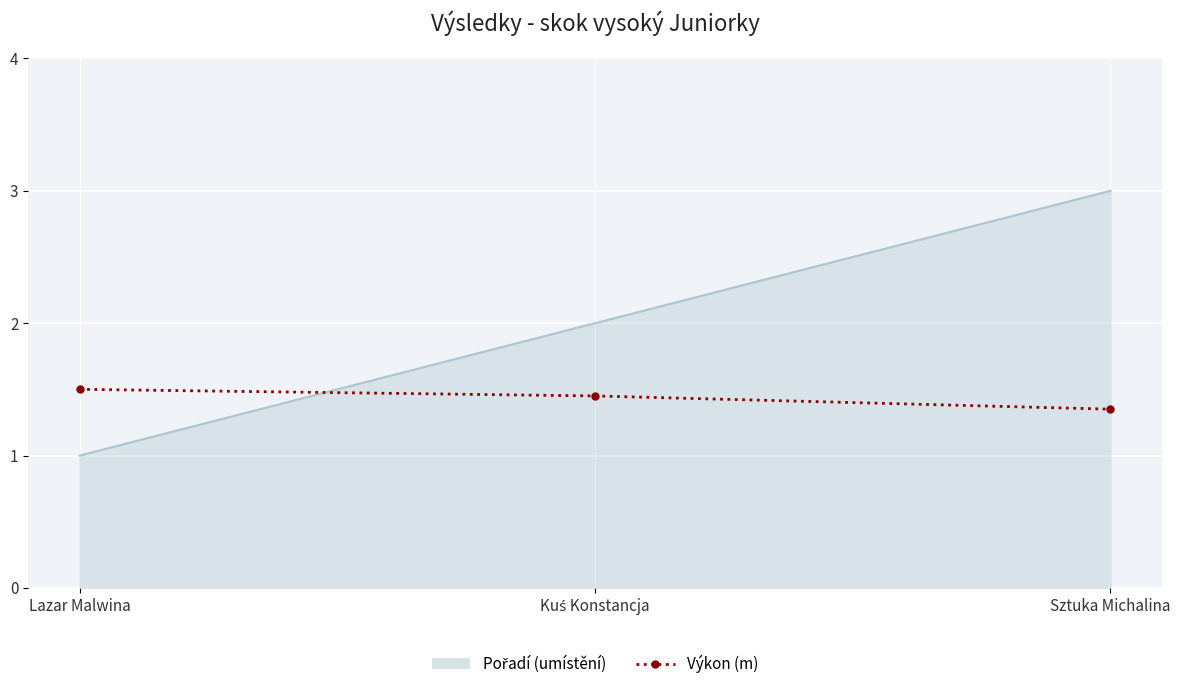

What is the smallest value displayed?

1.0